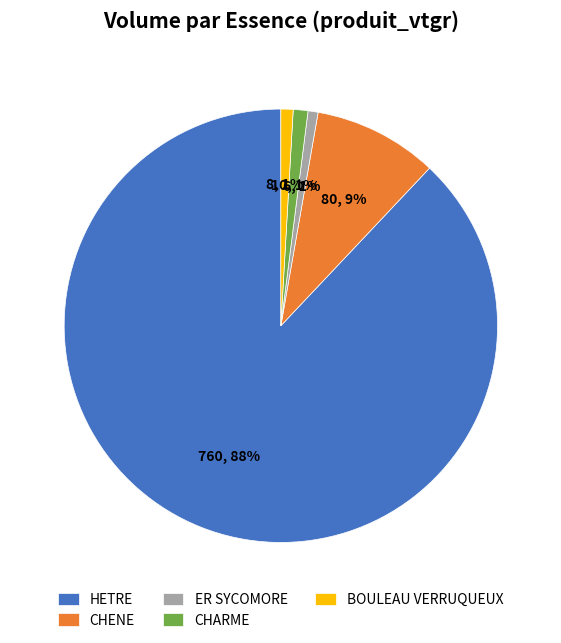

How many segments does this pie chart have?

5